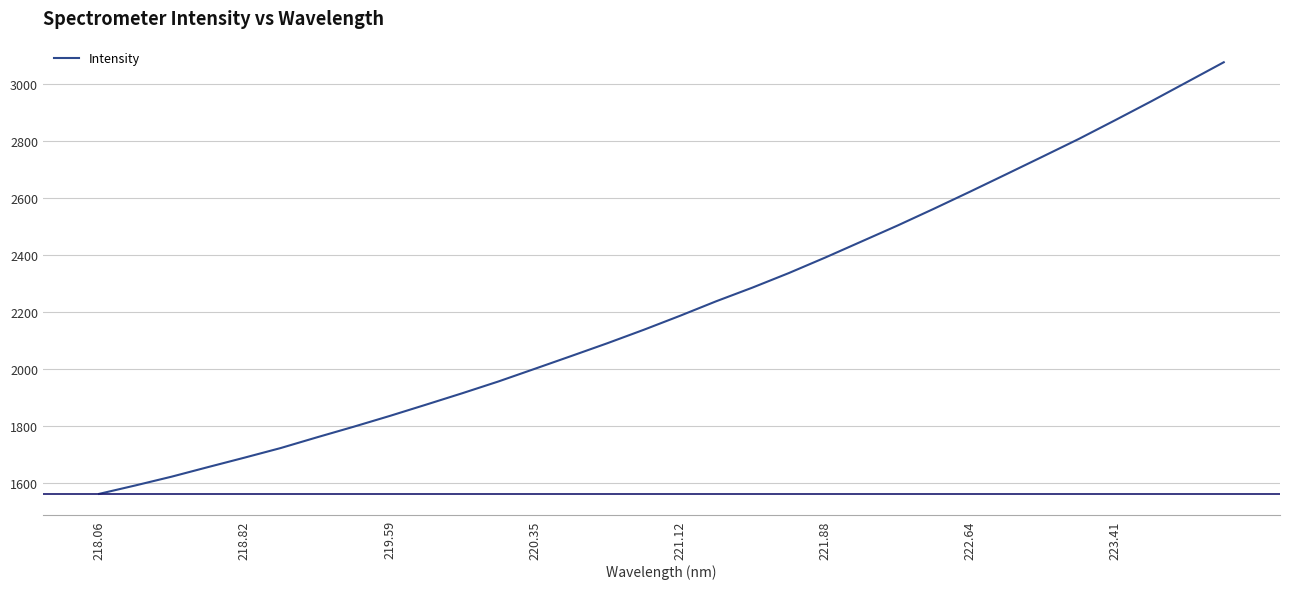

What is the minimum value shown in the chart?

1560.4